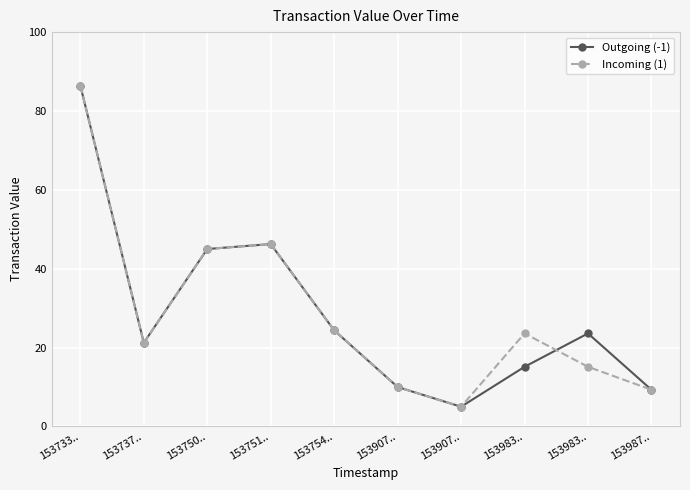

Is this an area chart (filled region under the line)?

No